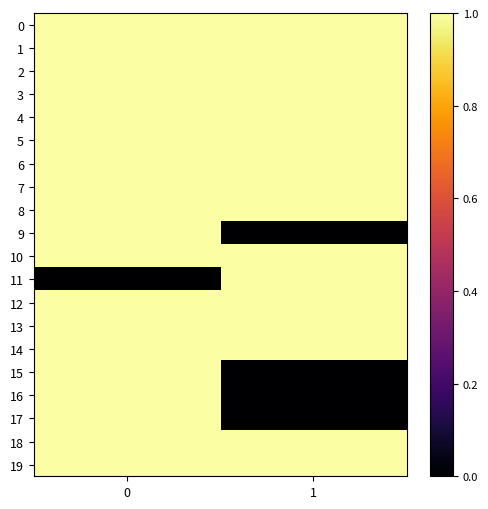

Rank the series at 0 from lowest to highest value.

11, 0, 2, 1, 3, 4, 5, 6, 7, 8, 9, 10, 12, 13, 14, 15, 16, 17, 18, 19